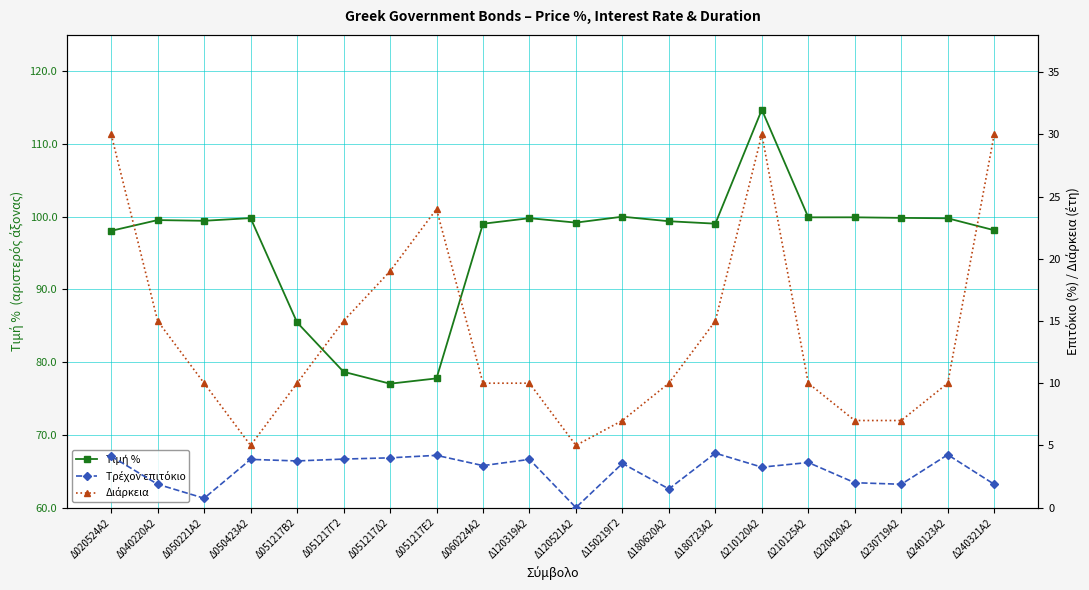

How many data points in Τιμή % are above 99?

14